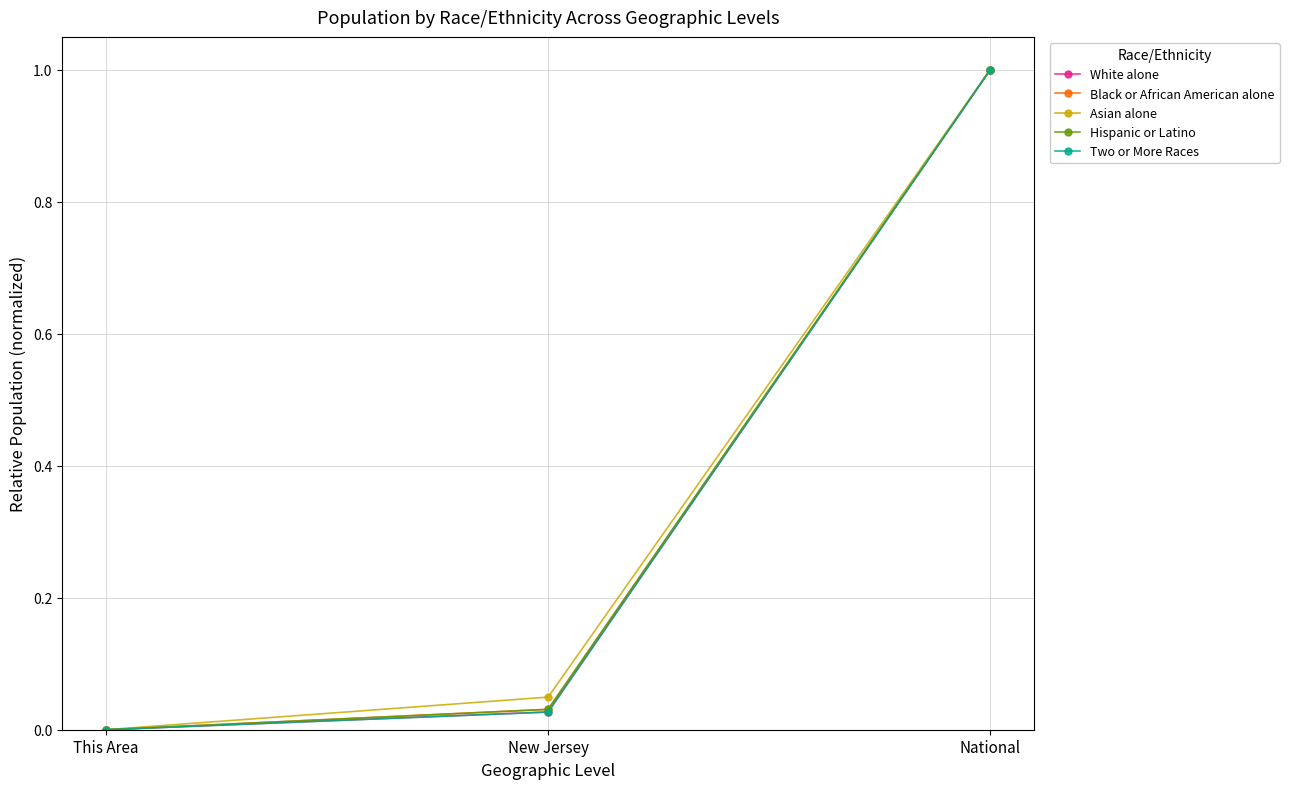

What is the total value across all series at National?

5.0